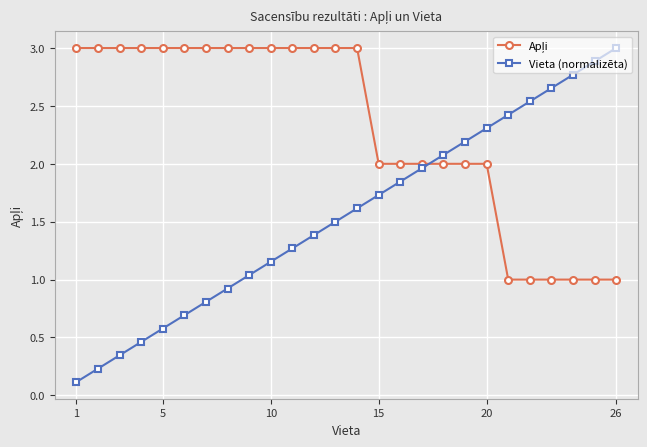

At how many categories does at least one series exceed 0?

26